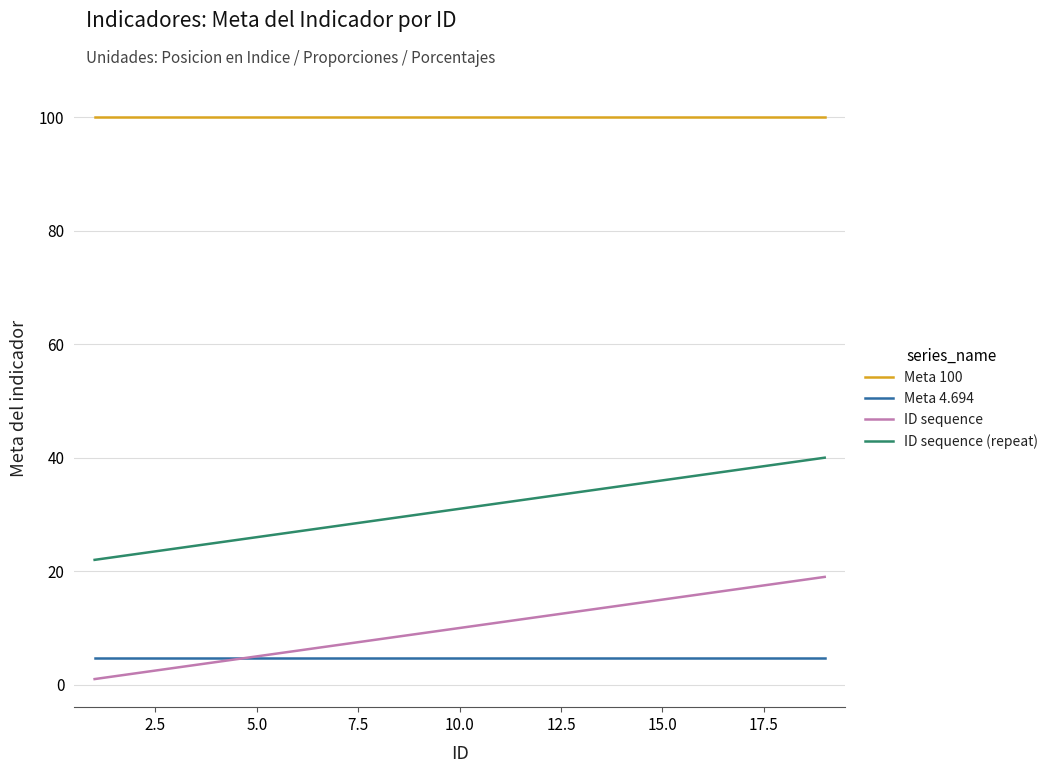

Rank the series by their maximum value, from highest to lowest.

Meta 100, ID sequence (repeat), ID sequence, Meta 4.694